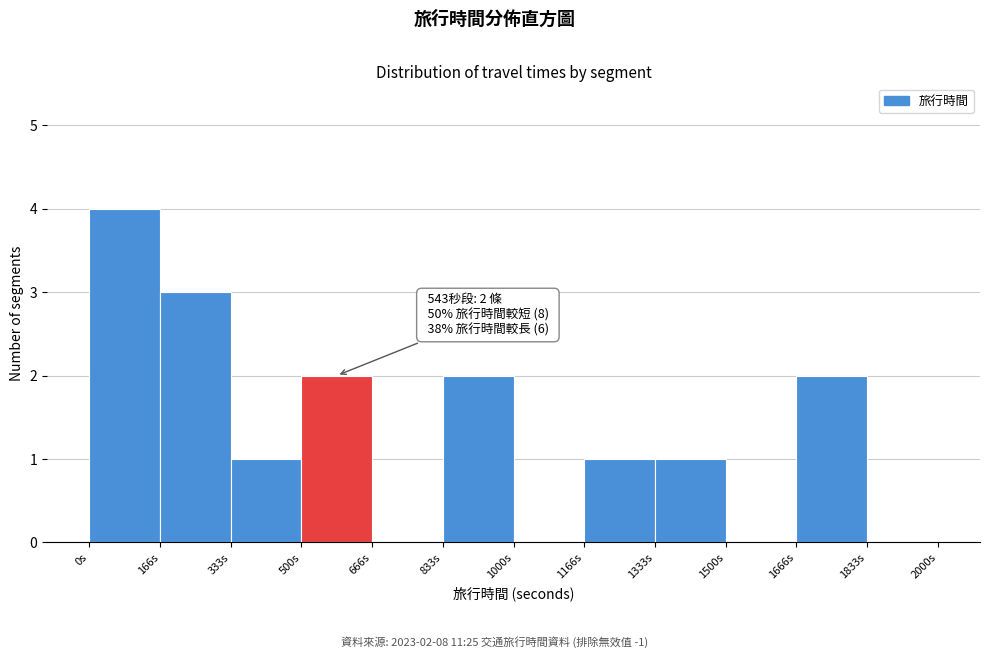

Which range on the x-axis has the tallest bar?

0 to 160